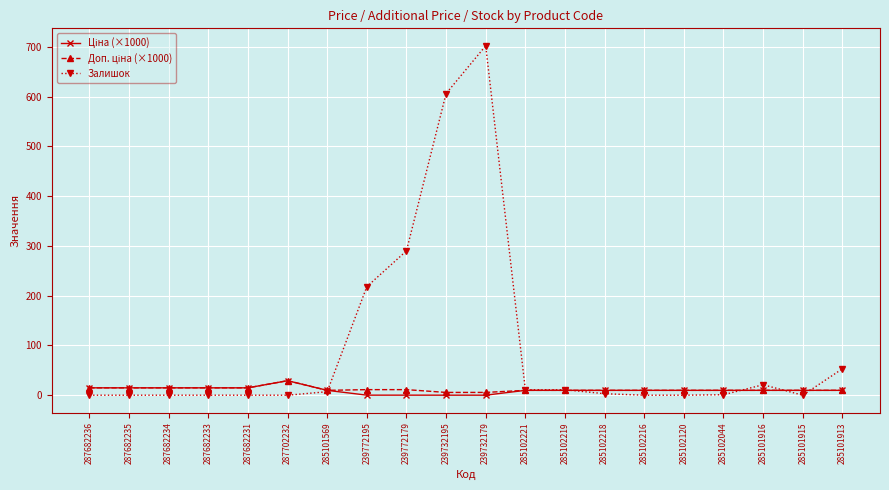

At which category is the sum across all series the highest?

239732179